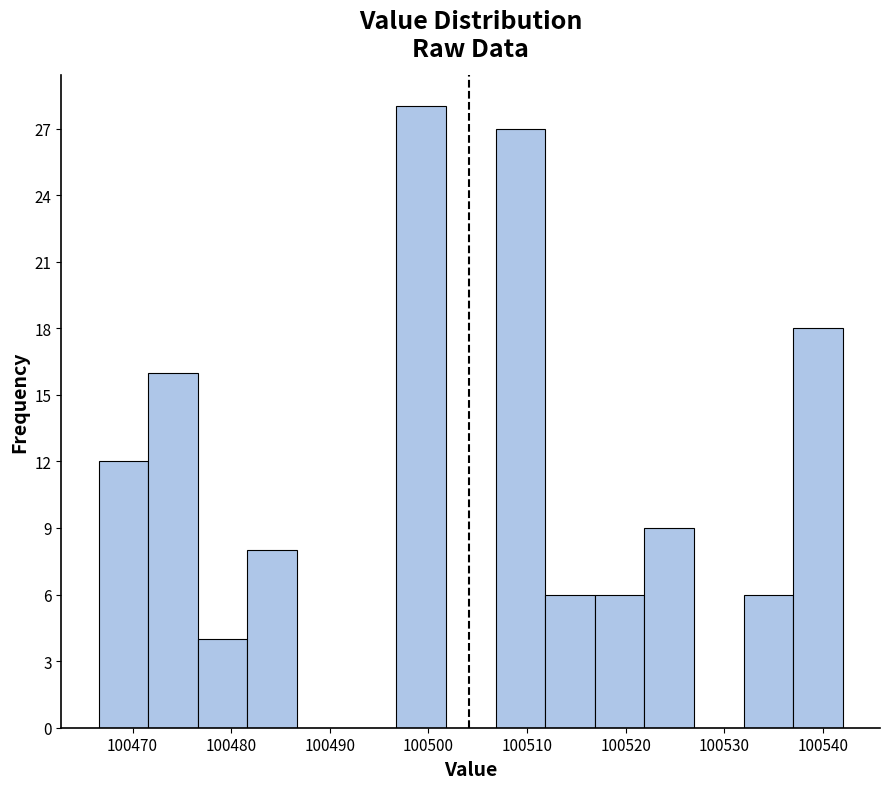

Reading left to right, list every bar in this chart as the range it spans on the x-axis followed by its height. Neither the bar edges nor the heights are printed on the chart, so give them approximately, as read against the axes.

100467 to 100472: 12
100472 to 100477: 16
100477 to 100482: 4
100482 to 100487: 8
100487 to 100492: 0
100492 to 100497: 0
100497 to 100502: 28
100502 to 100507: 0
100507 to 100512: 27
100512 to 100517: 6
100517 to 100522: 6
100522 to 100527: 9
100527 to 100532: 0
100532 to 100537: 6
100537 to 100542: 18